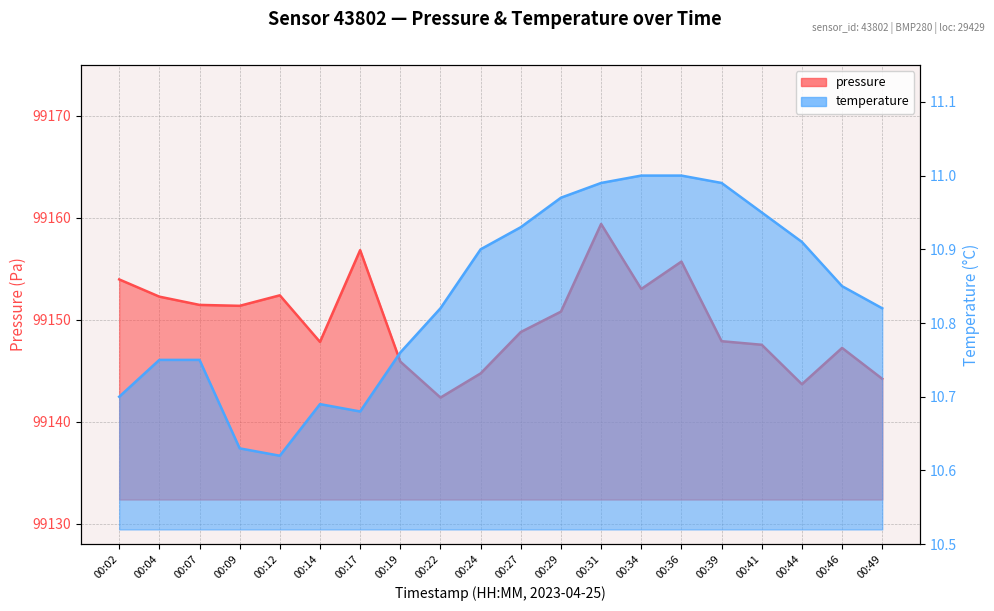

Where is the first local maximum for pressure?

00:12